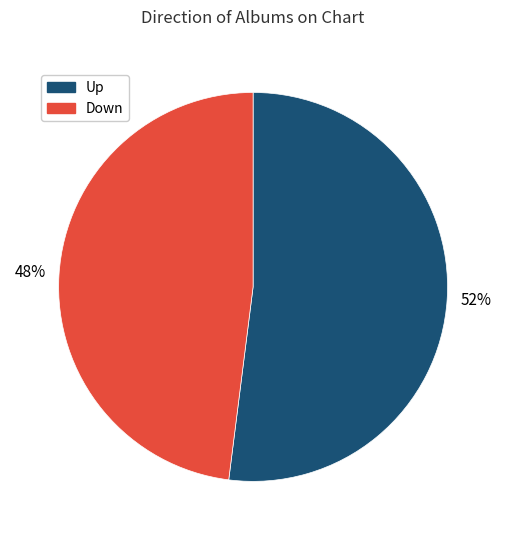

Is it true that Down is 54% of the pie?

False